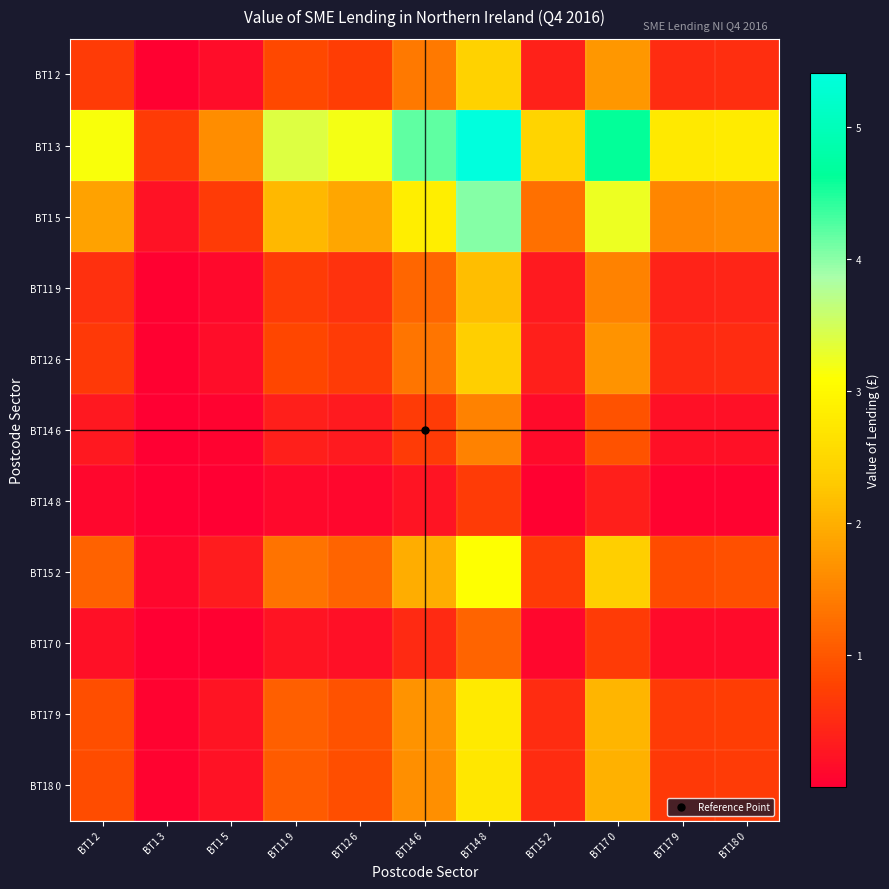

Count the number of categories in the chart.

11